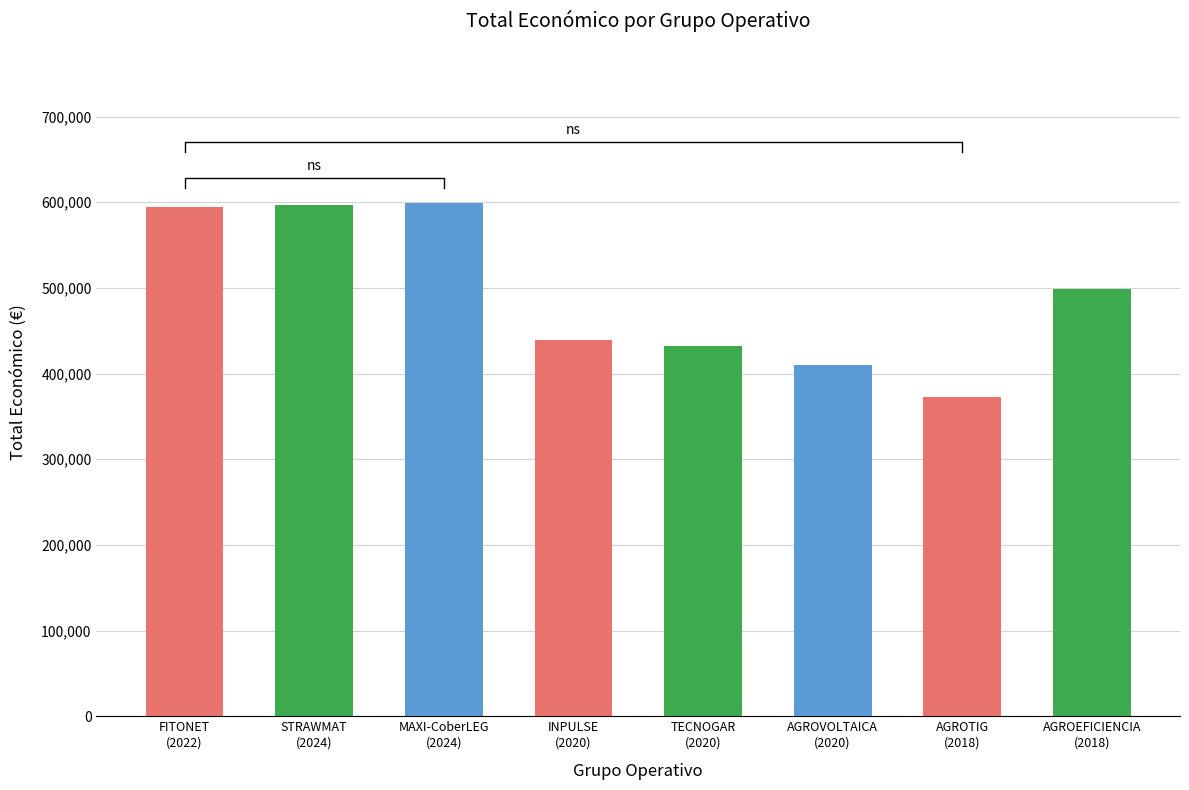

Reading left to right, what are all the values shown in this chart?

FITONET
(2022)=594138	STRAWMAT
(2024)=597320	MAXI-CoberLEG
(2024)=598609	INPULSE
(2020)=439594	TECNOGAR
(2020)=432329	AGROVOLTAICA
(2020)=410154	AGROTIG
(2018)=372411	AGROEFICIENCIA
(2018)=498488